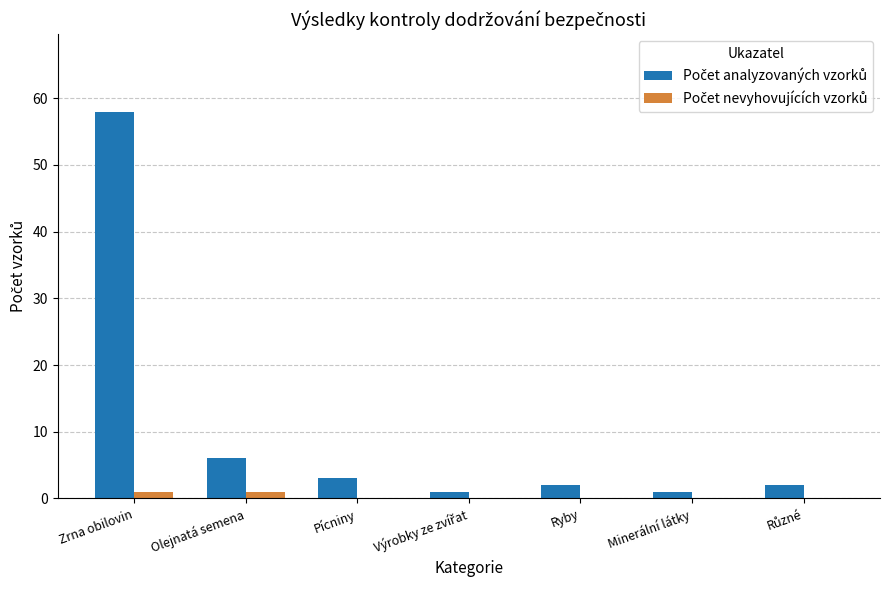

What is the total value across all series at Pícniny?

3